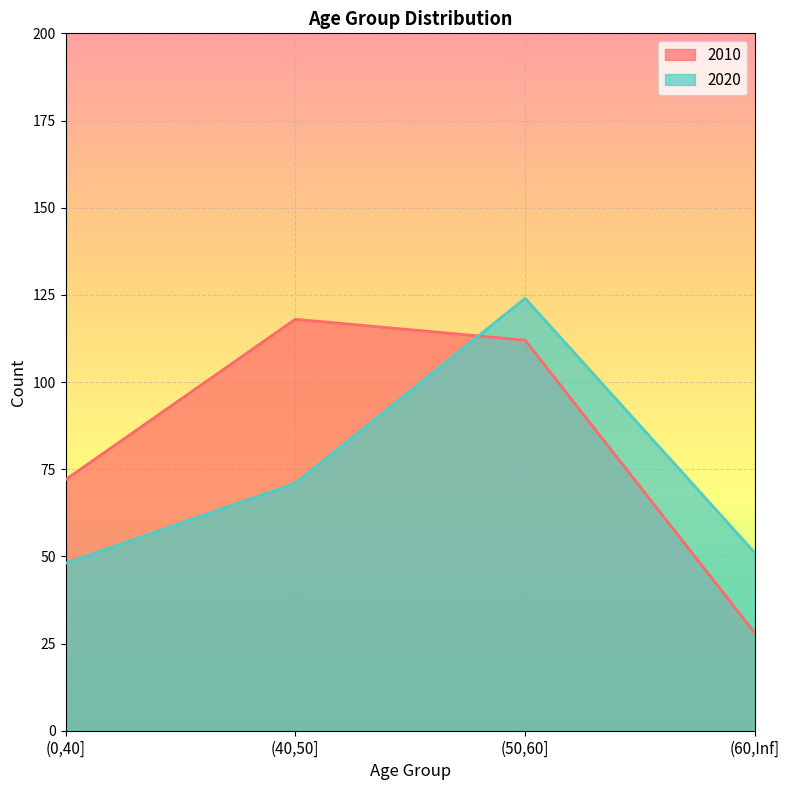

Count the number of categories in the chart.

4